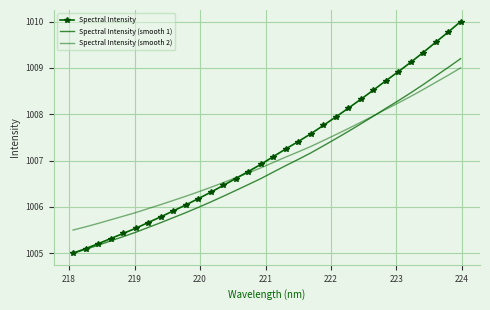

Which series has the widest spread of values?

Spectral Intensity